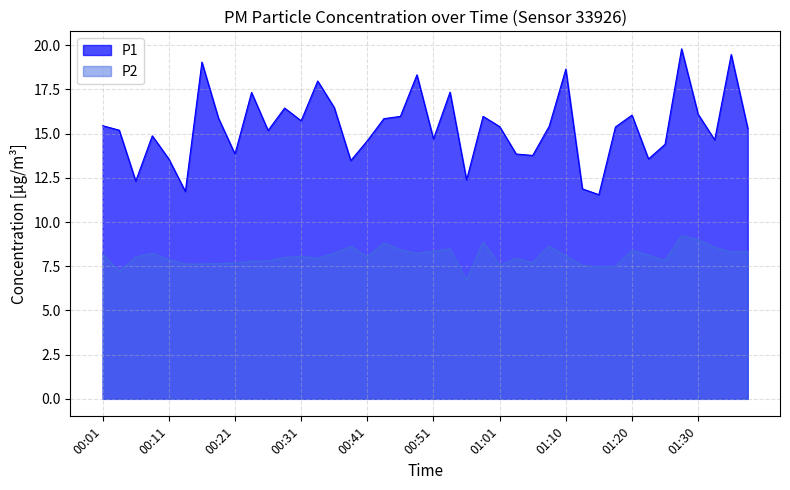

How many distinct data groups are displayed?

2